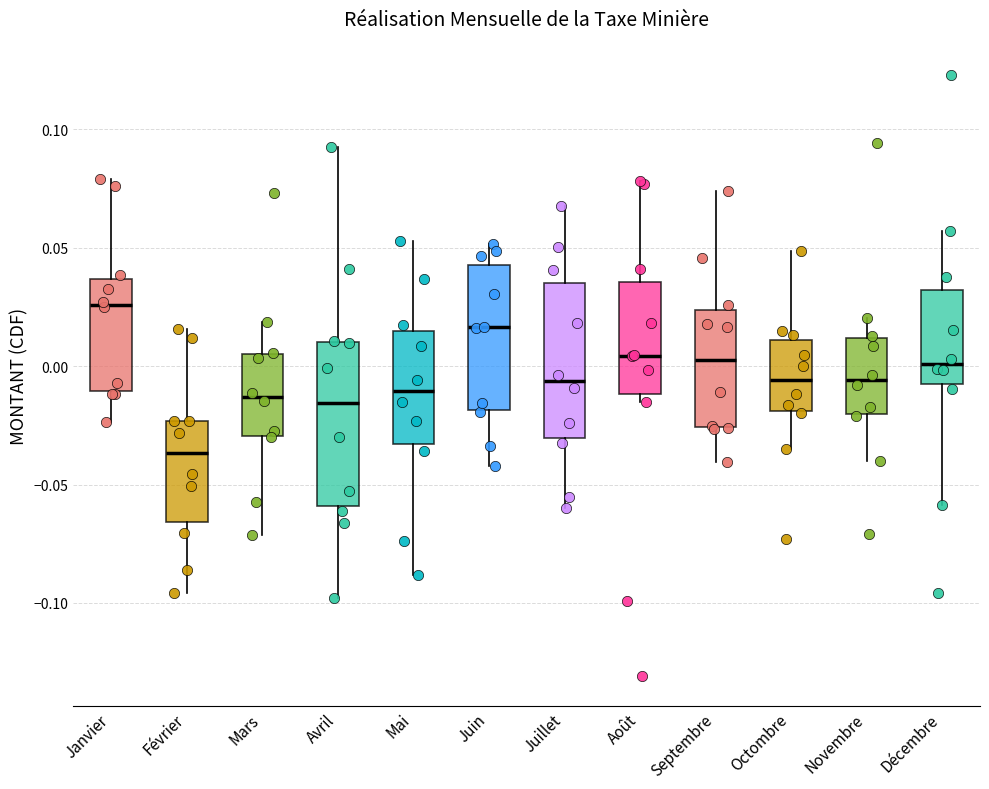

Where is the upper edge of the box for Juin on the y-axis? The values are not printed on the chart, so give them approximately, as read against the axis.

0.045